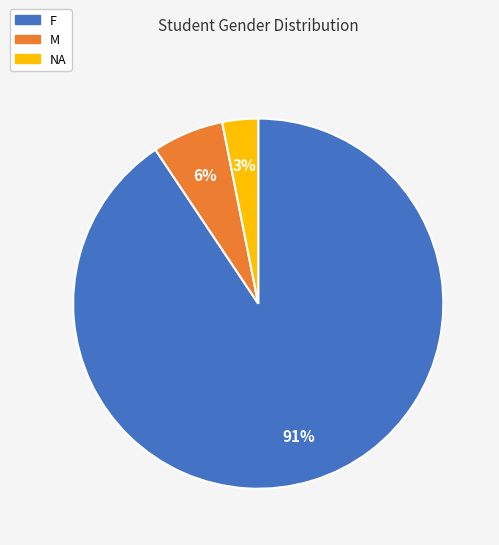

Combined, do F and NA account for over 50%?

Yes